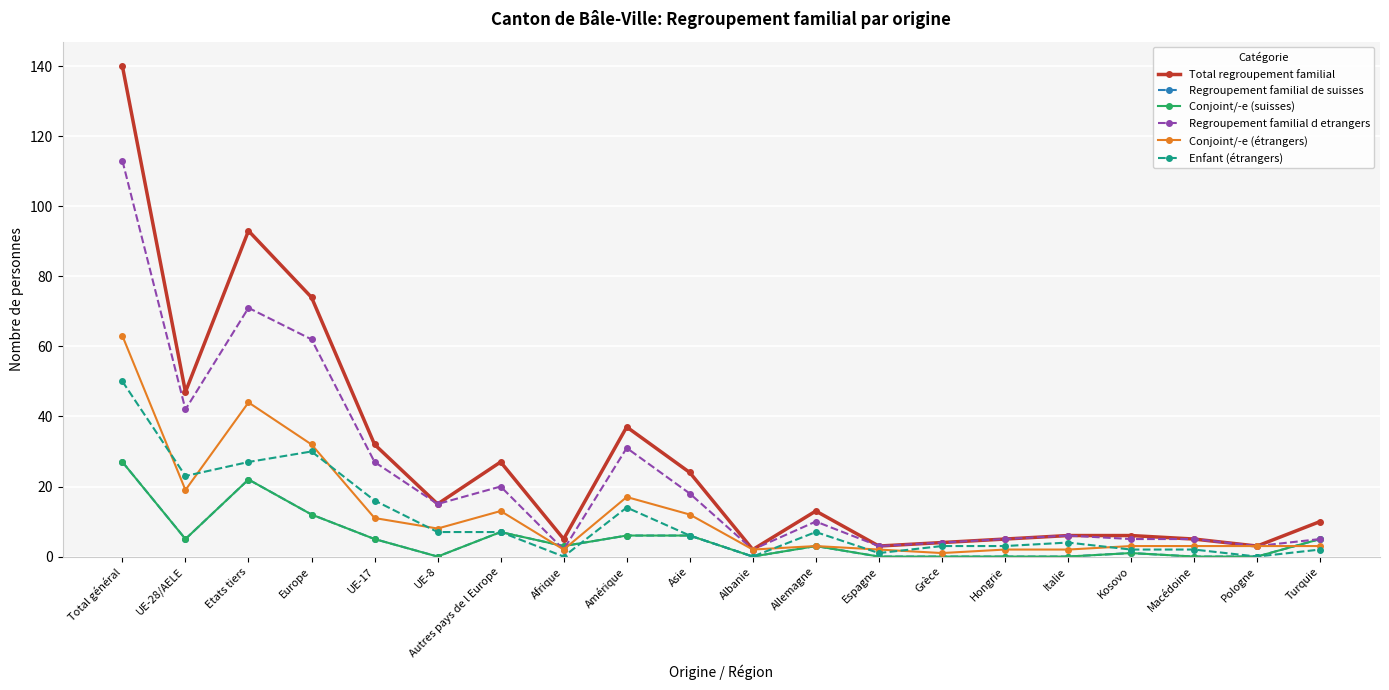

Does the chart have visible grid lines?

Yes